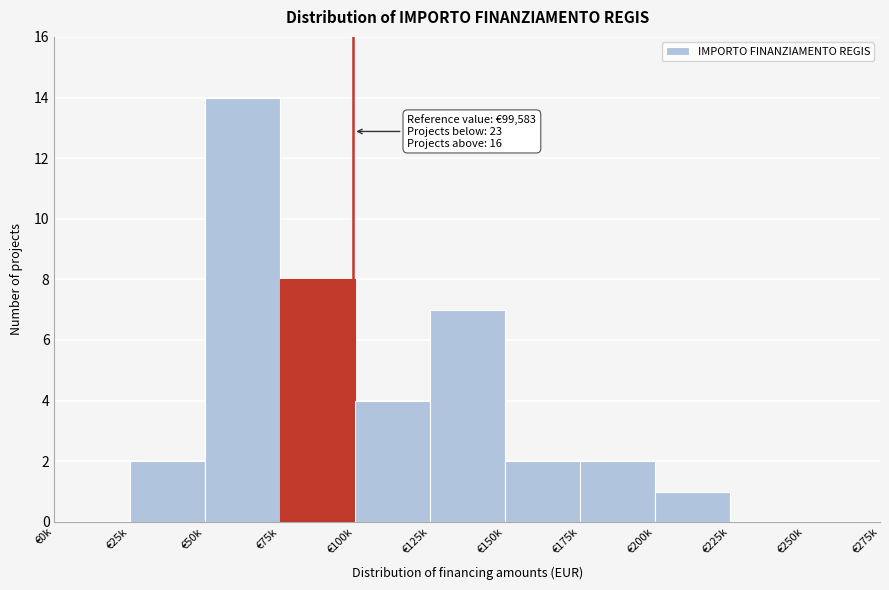

Reading right to left, transcribe all the data shown in this chart.

€250k=0	€225k=0	€200k=1	€175k=2	€150k=2	€125k=7	€100k=4	€75k=8	€50k=14	€25k=2	€0k=0